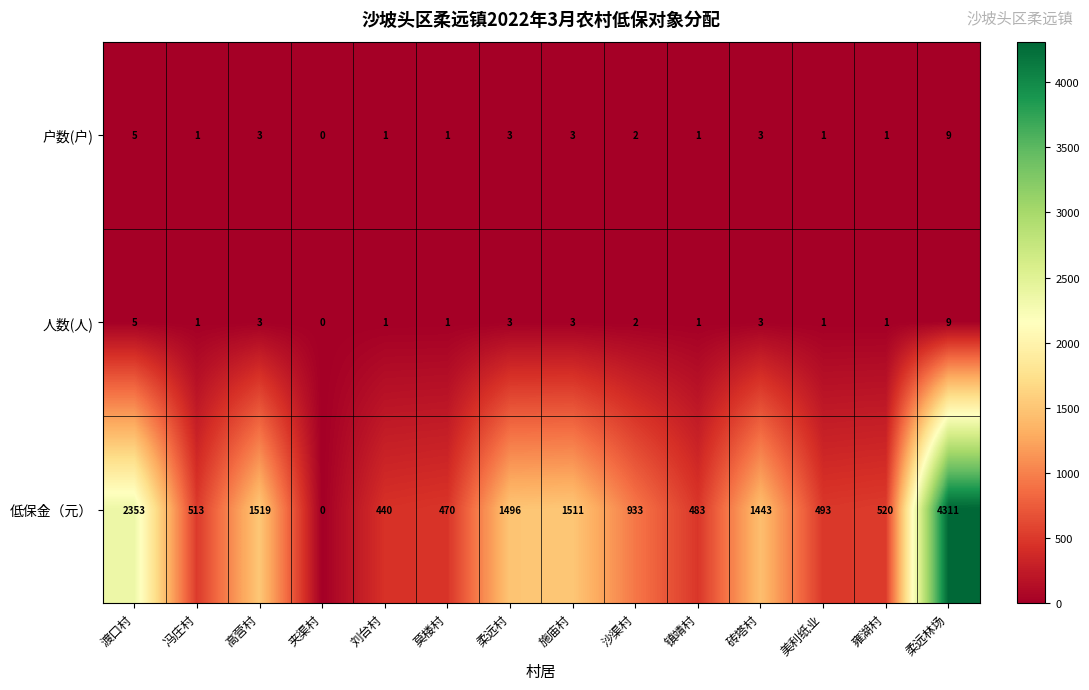

Is it true that 户数(户) equals 1 at 柔远村?

False